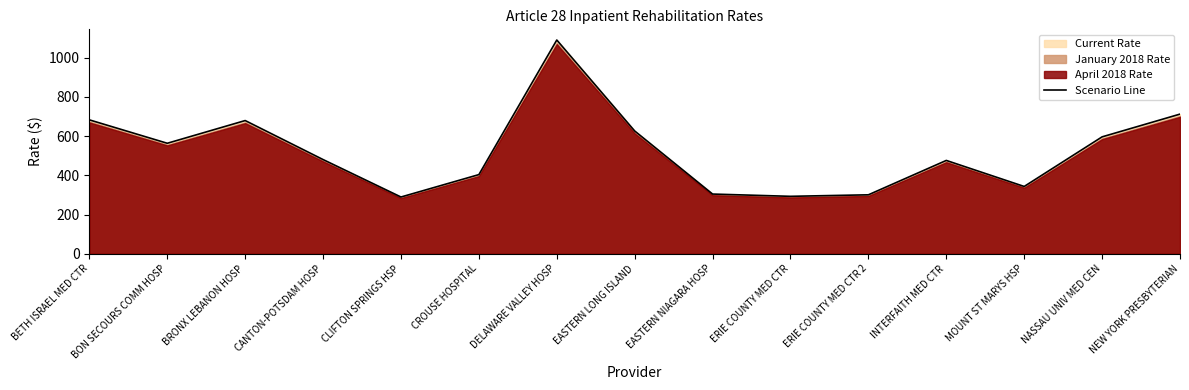

At which label is the value closest to 689?

BETH ISRAEL MED CTR